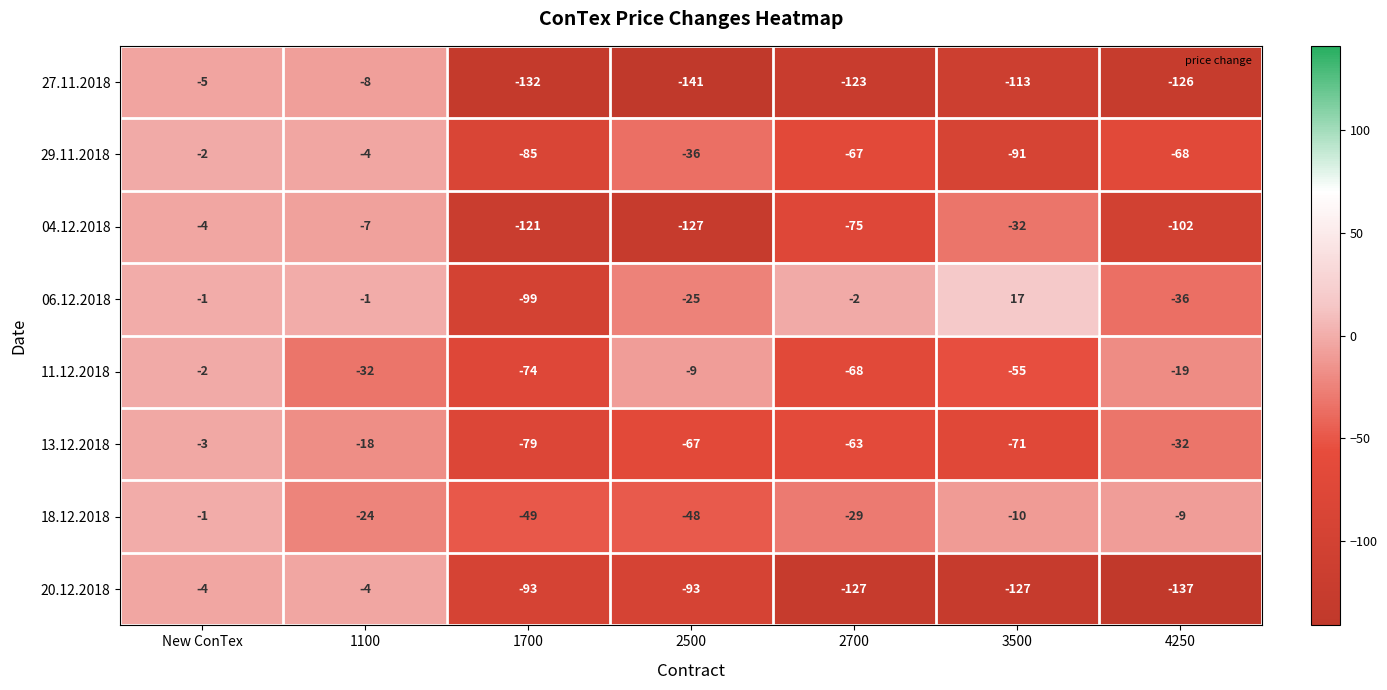

At which label does 06.12.2018 reach its peak?

3500